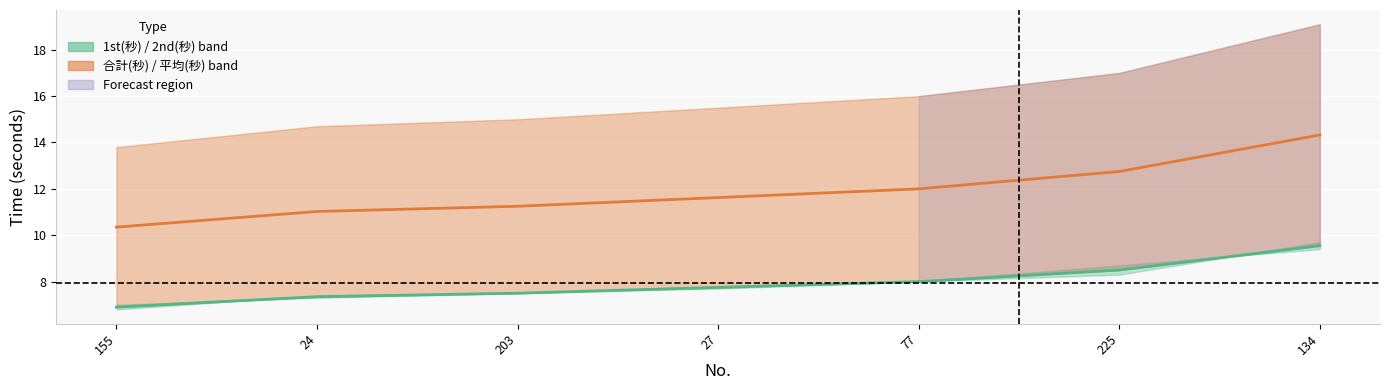

Reading left to right, what are all the values shown in this chart?

2nd(秒): 6.9	7.3	7.5	7.8	8.0	8.5	9.6
平均(秒): 10.4	11.0	11.2	11.6	12.0	12.8	14.3